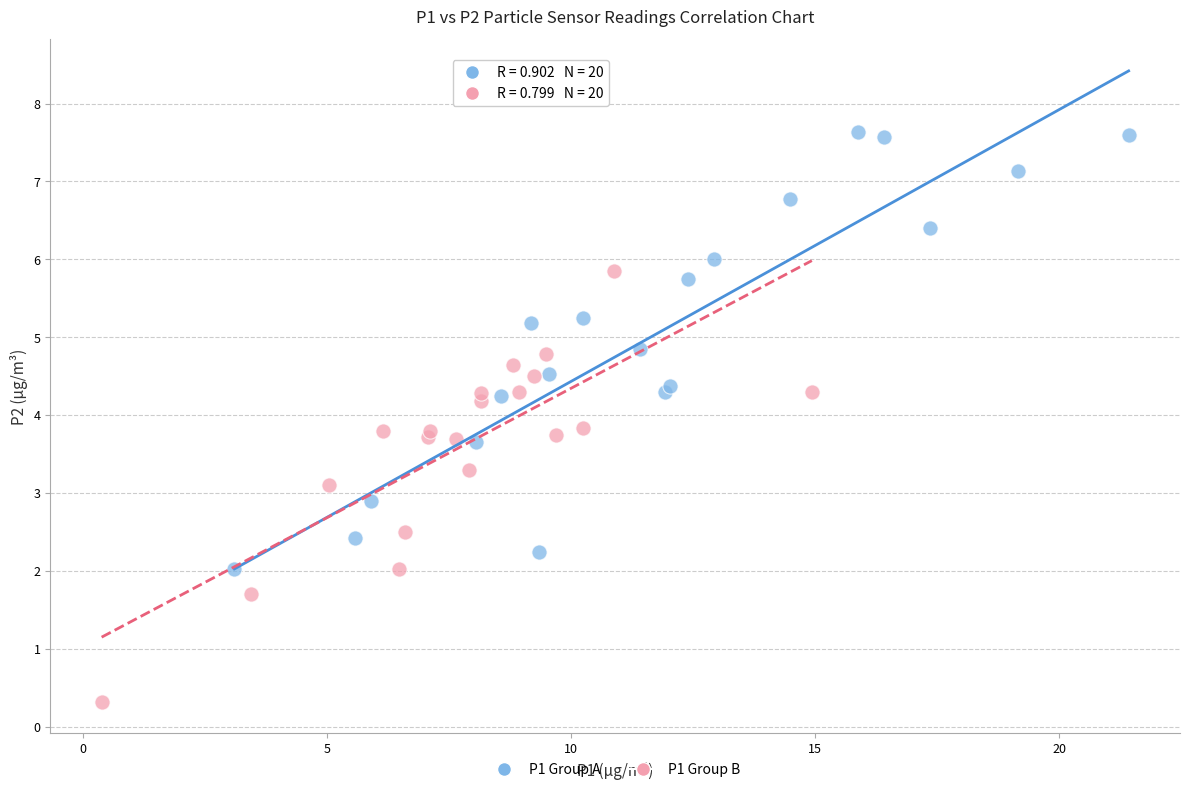

Which series contains the lowest Y value?

P1 Group B